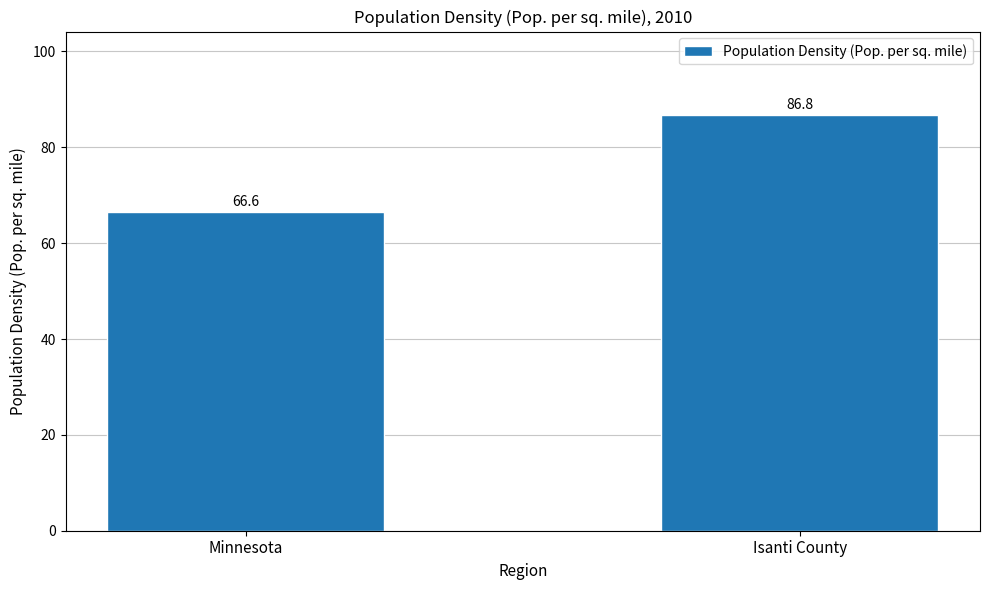

Rank the categories by value from lowest to highest.

Minnesota, Isanti County